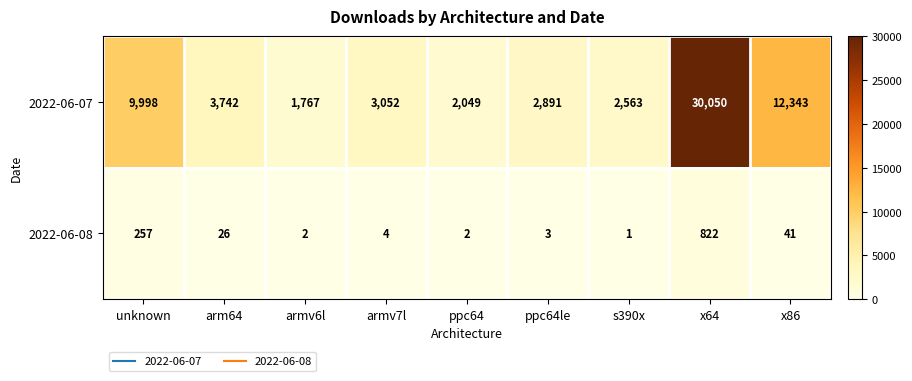

At which label does 2022-06-08 reach its peak?

x64